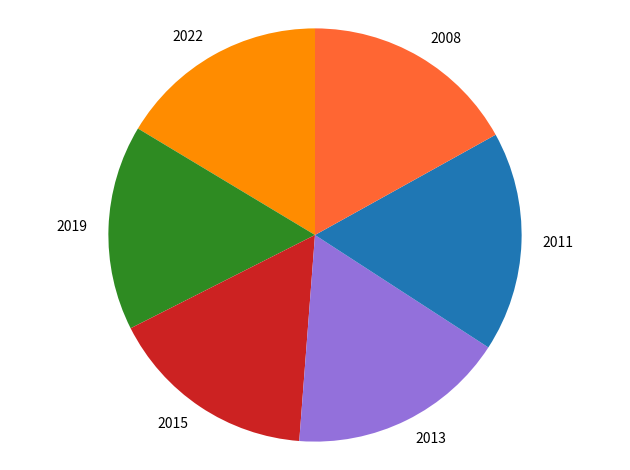

Count the number of slices in the pie.

6